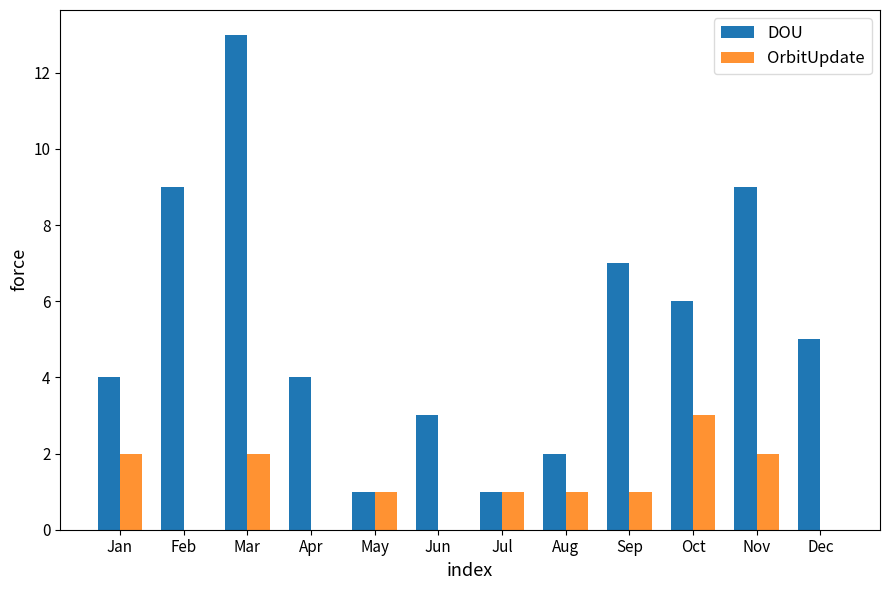

What is the sum of all OrbitUpdate values?

13